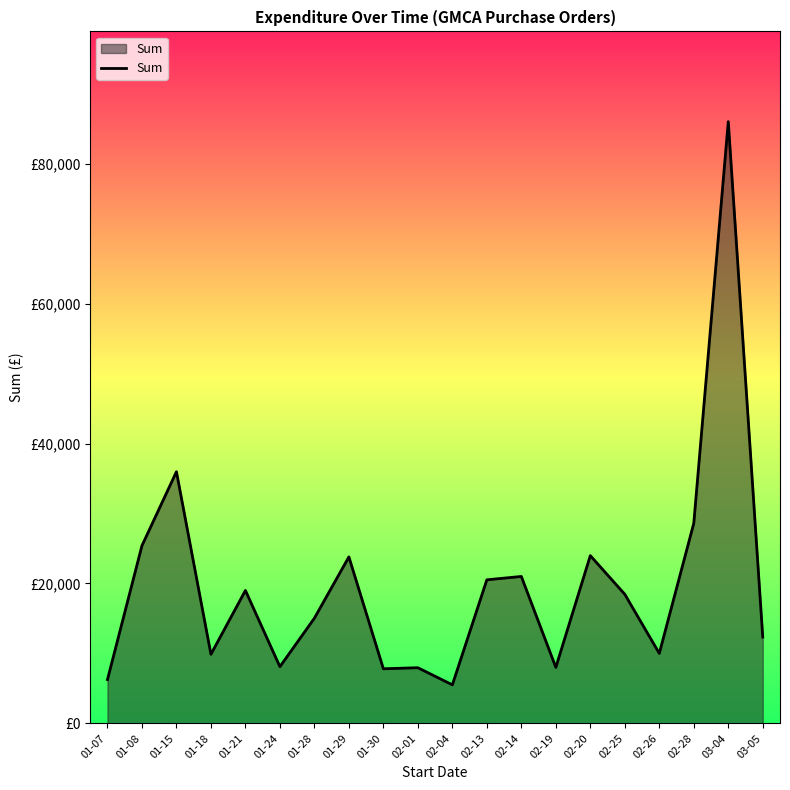

The value at 02-20 is 43094.7. True or false?

False